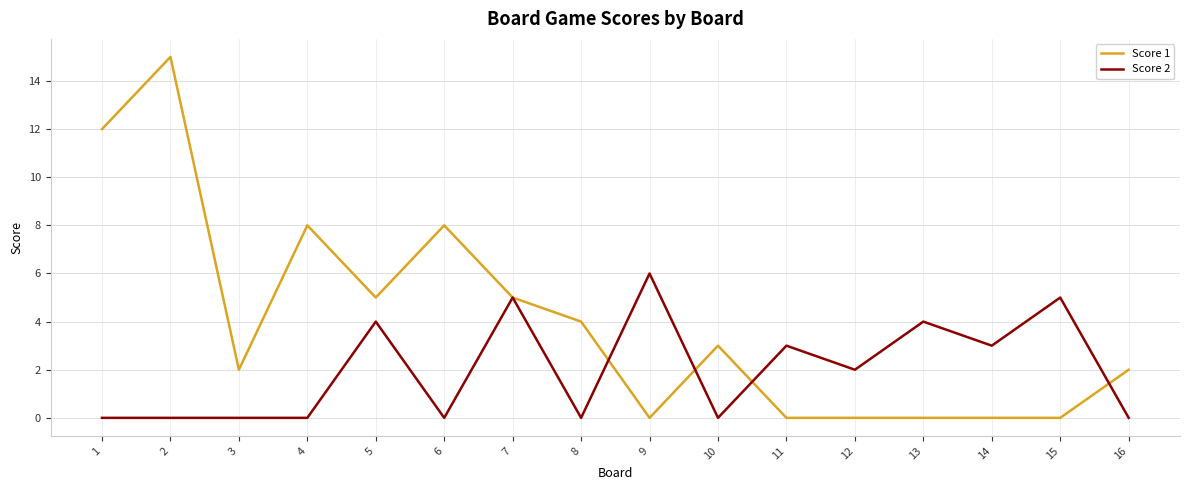

Which series changed the most between 1 and 10?

Score 1